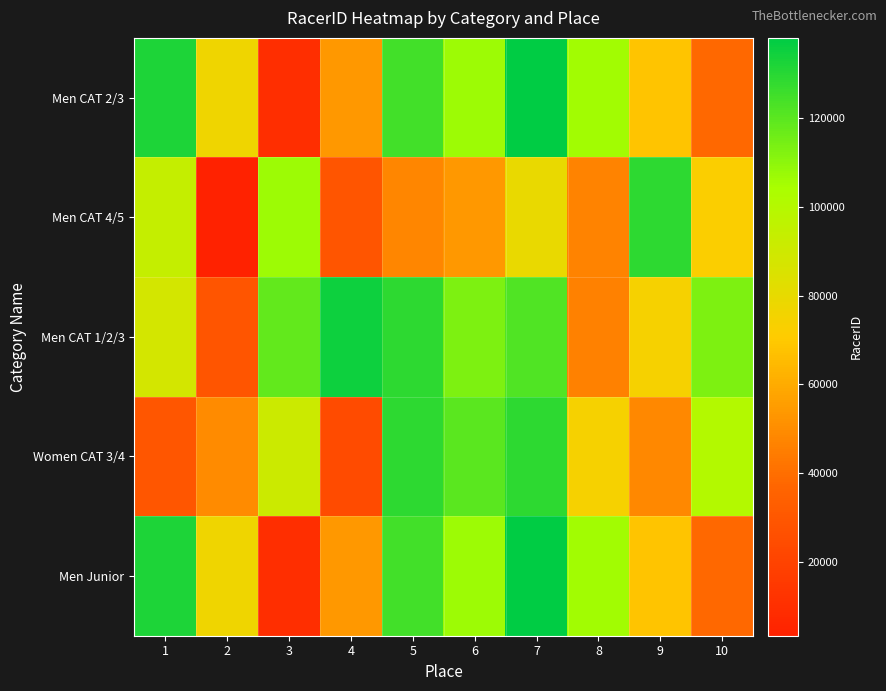

Which label corresponds to the smallest value in the chart?

2